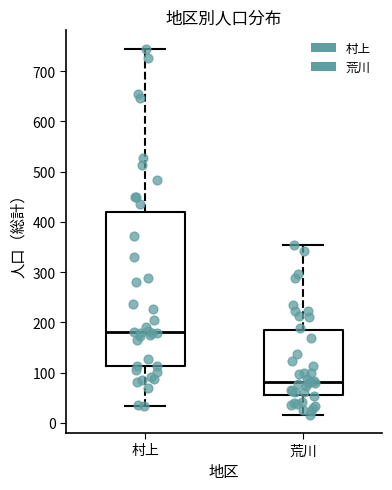

Which box's median line is the highest?

村上